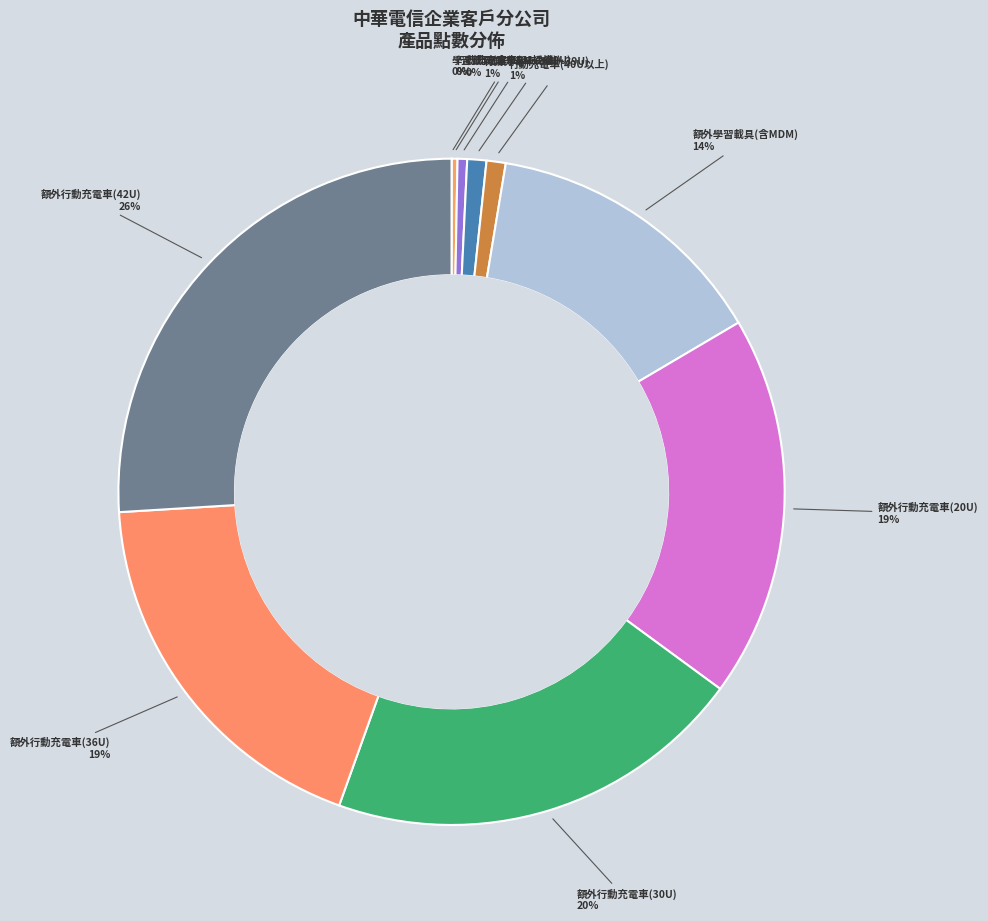

How many slices are in this pie chart?

10